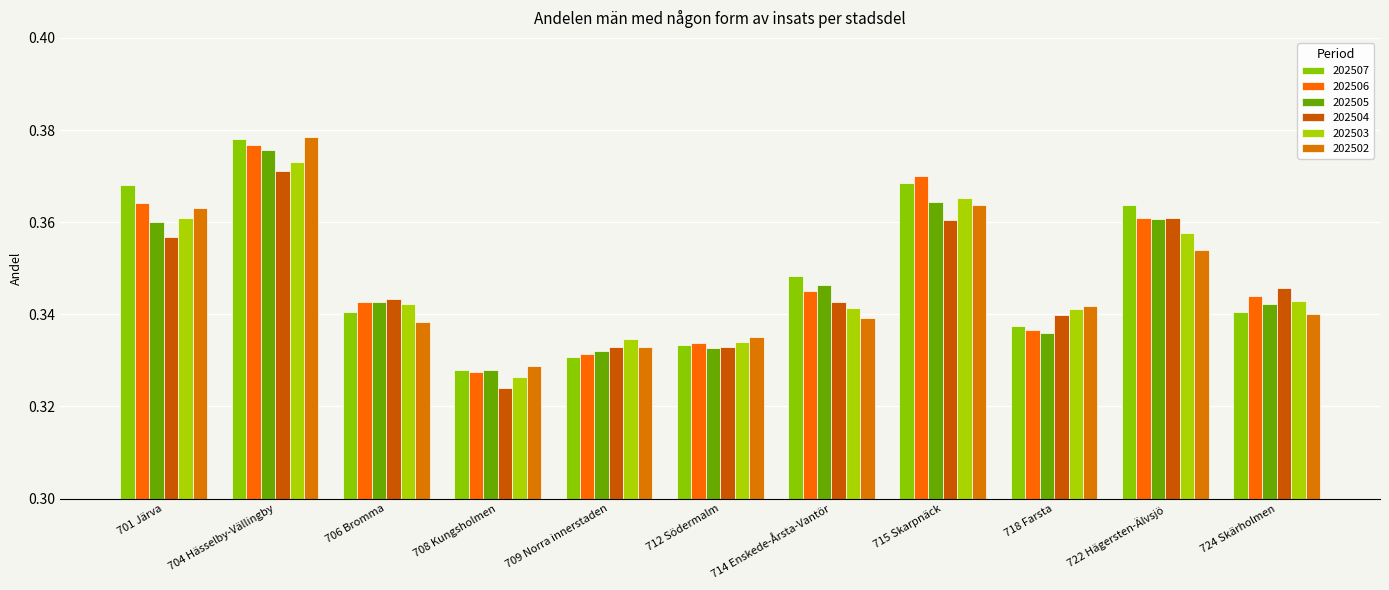

Reading left to right, what are all the values shown in this chart?

202507: 701 Järva=0.4	704 Hässelby-Vällingby=0.4	706 Bromma=0.3	708 Kungsholmen=0.3	709 Norra innerstaden=0.3	712 Södermalm=0.3	714 Enskede-Årsta-Vantör=0.3	715 Skarpnäck=0.4	718 Farsta=0.3	722 Hägersten-Älvsjö=0.4	724 Skärholmen=0.3
202506: 701 Järva=0.4	704 Hässelby-Vällingby=0.4	706 Bromma=0.3	708 Kungsholmen=0.3	709 Norra innerstaden=0.3	712 Södermalm=0.3	714 Enskede-Årsta-Vantör=0.3	715 Skarpnäck=0.4	718 Farsta=0.3	722 Hägersten-Älvsjö=0.4	724 Skärholmen=0.3
202505: 701 Järva=0.4	704 Hässelby-Vällingby=0.4	706 Bromma=0.3	708 Kungsholmen=0.3	709 Norra innerstaden=0.3	712 Södermalm=0.3	714 Enskede-Årsta-Vantör=0.3	715 Skarpnäck=0.4	718 Farsta=0.3	722 Hägersten-Älvsjö=0.4	724 Skärholmen=0.3
202504: 701 Järva=0.4	704 Hässelby-Vällingby=0.4	706 Bromma=0.3	708 Kungsholmen=0.3	709 Norra innerstaden=0.3	712 Södermalm=0.3	714 Enskede-Årsta-Vantör=0.3	715 Skarpnäck=0.4	718 Farsta=0.3	722 Hägersten-Älvsjö=0.4	724 Skärholmen=0.3
202503: 701 Järva=0.4	704 Hässelby-Vällingby=0.4	706 Bromma=0.3	708 Kungsholmen=0.3	709 Norra innerstaden=0.3	712 Södermalm=0.3	714 Enskede-Årsta-Vantör=0.3	715 Skarpnäck=0.4	718 Farsta=0.3	722 Hägersten-Älvsjö=0.4	724 Skärholmen=0.3
202502: 701 Järva=0.4	704 Hässelby-Vällingby=0.4	706 Bromma=0.3	708 Kungsholmen=0.3	709 Norra innerstaden=0.3	712 Södermalm=0.3	714 Enskede-Årsta-Vantör=0.3	715 Skarpnäck=0.4	718 Farsta=0.3	722 Hägersten-Älvsjö=0.4	724 Skärholmen=0.3